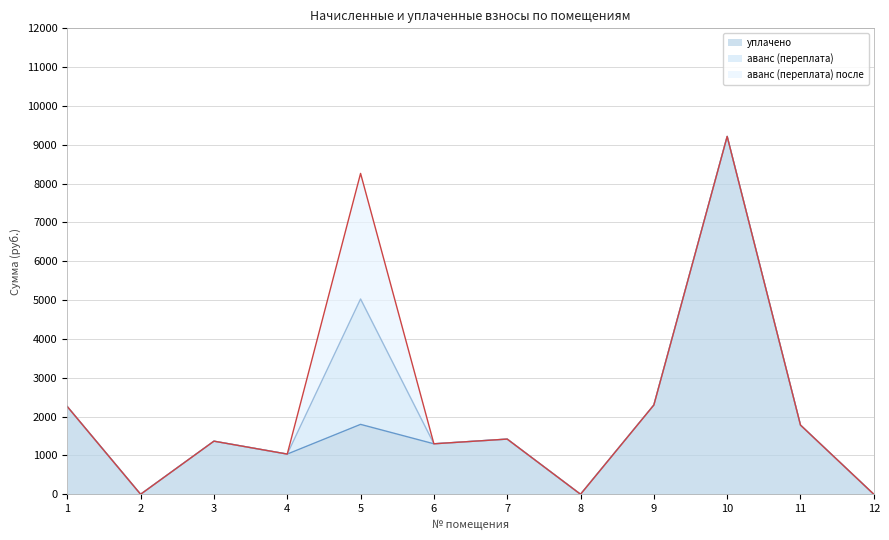

Count the number of data series in this chart.

3